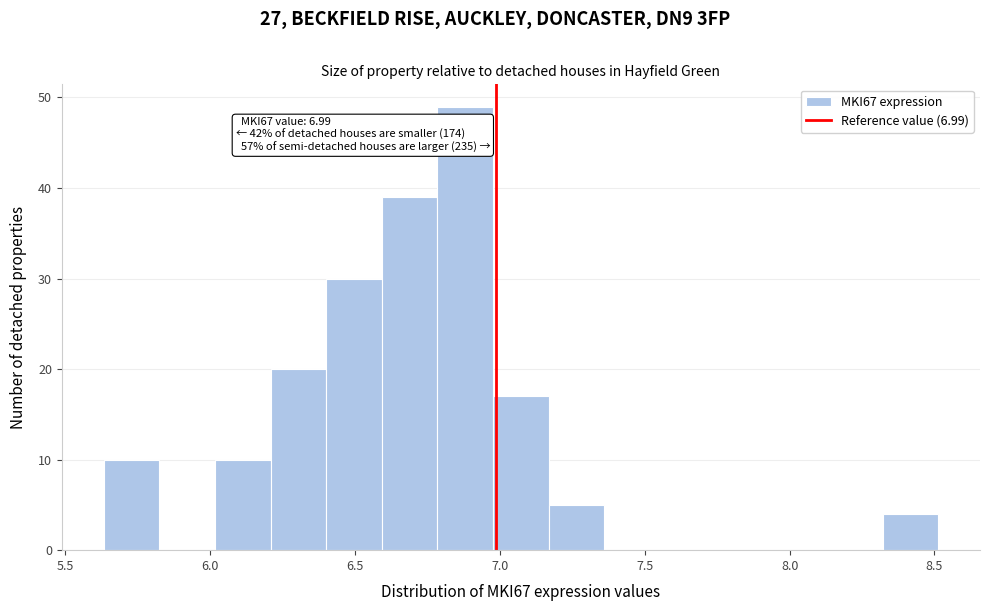

Around what value on the x-axis is the tallest bar? Give the approximate position of its centre, as read against the axis.

6.90